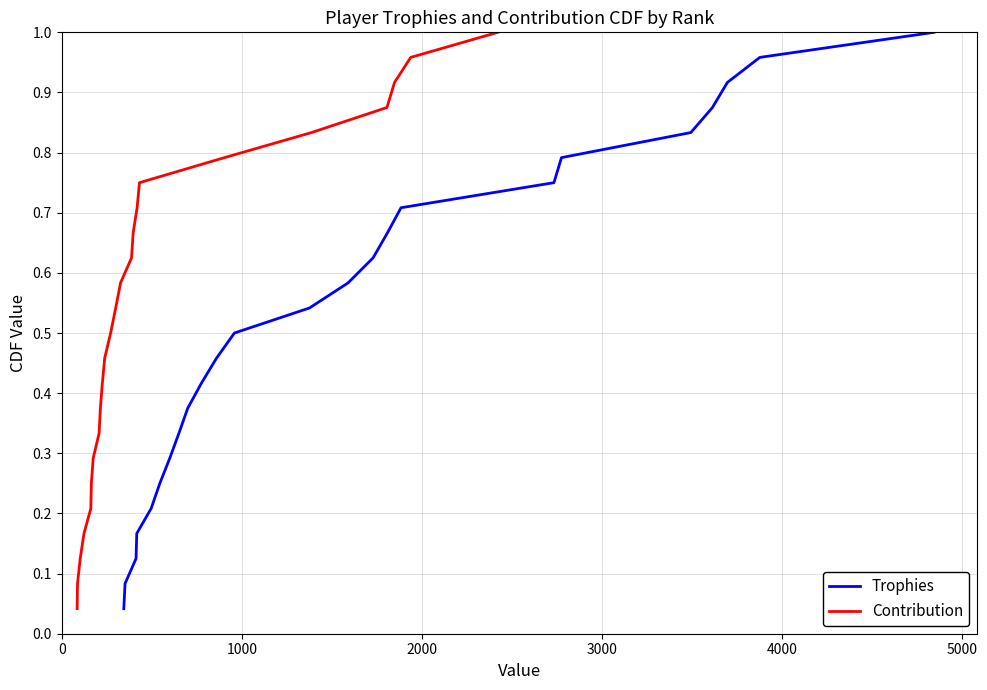

True or false: Trophies and Contribution cross at least once.

False